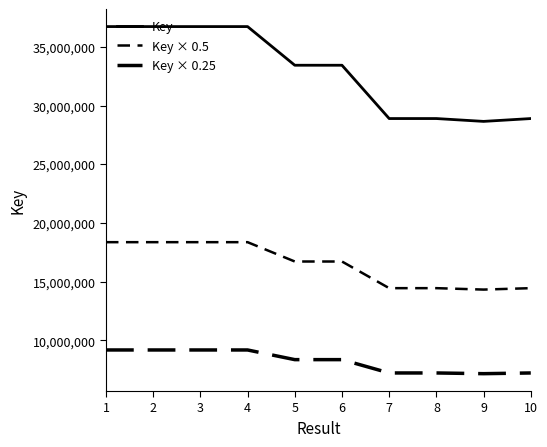

At which category does the chart reach its peak across all series?

1